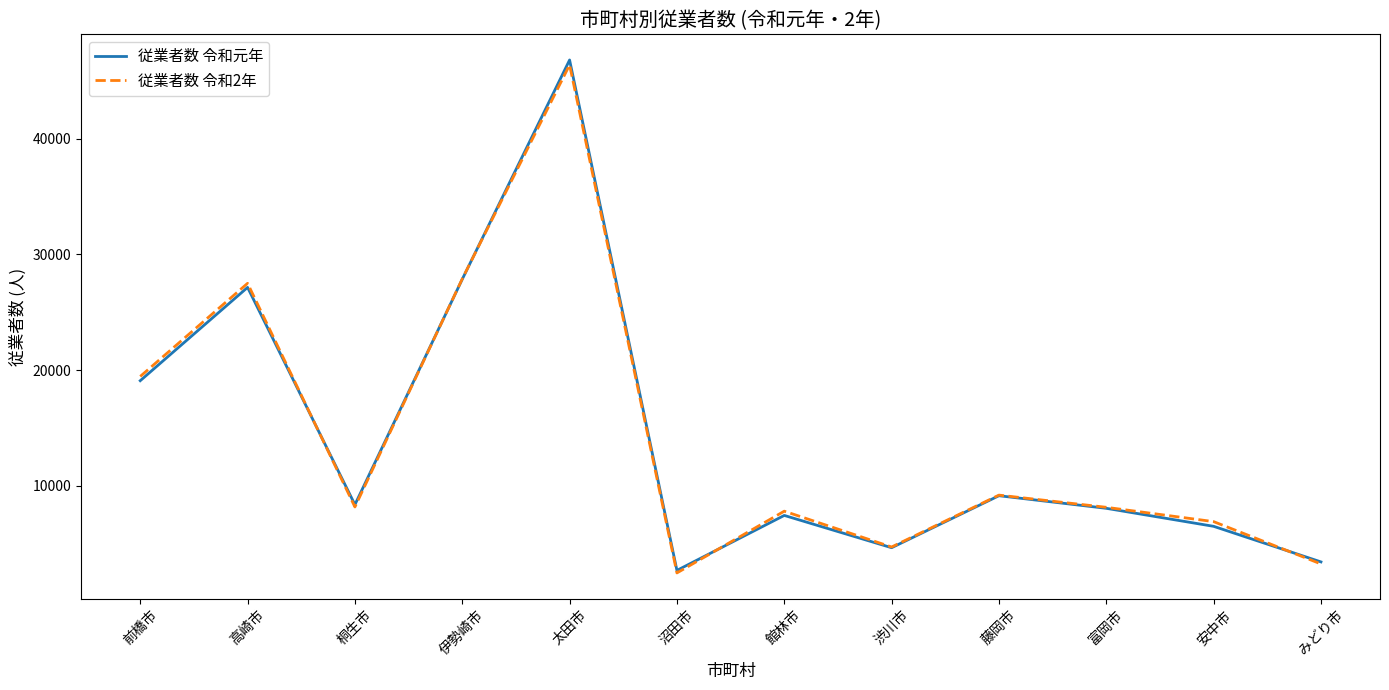

What is the total value across all series at 高崎市?

54641